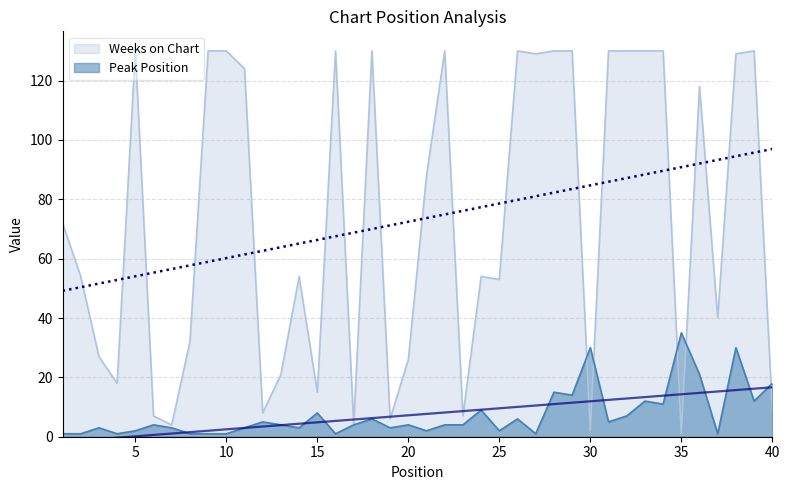

At which category does the chart reach its peak across all series?

5